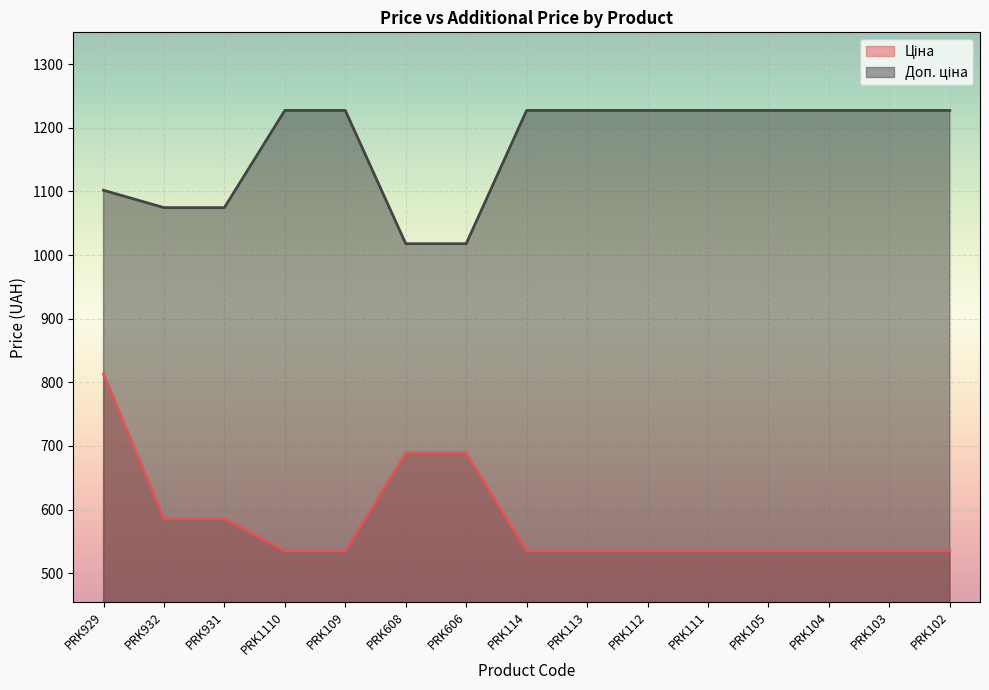

True or false: Доп. ціна and Ціна cross at least once.

False